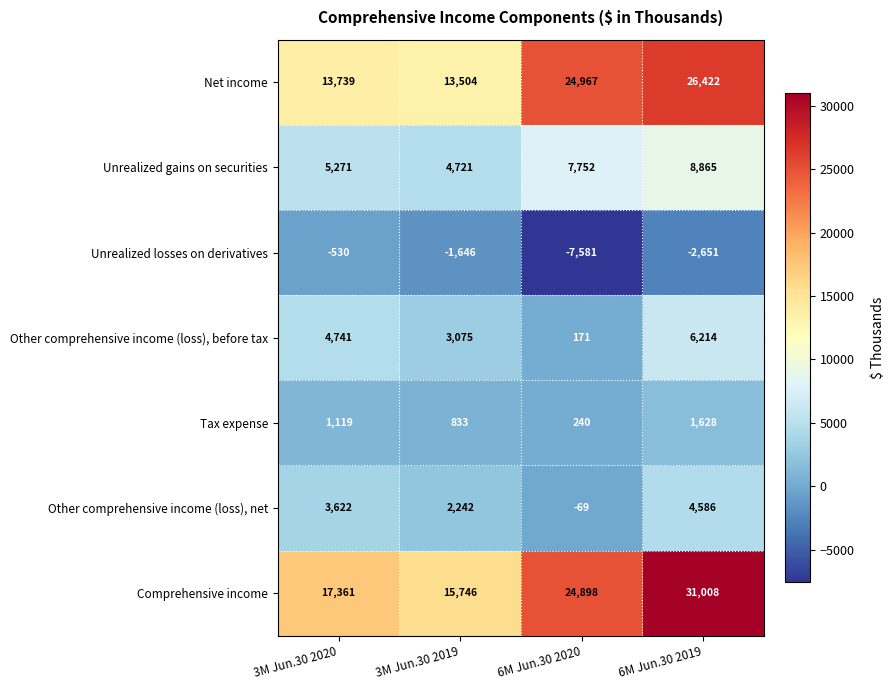

What is the total value across all series at 3M Jun.30 2020?

45323